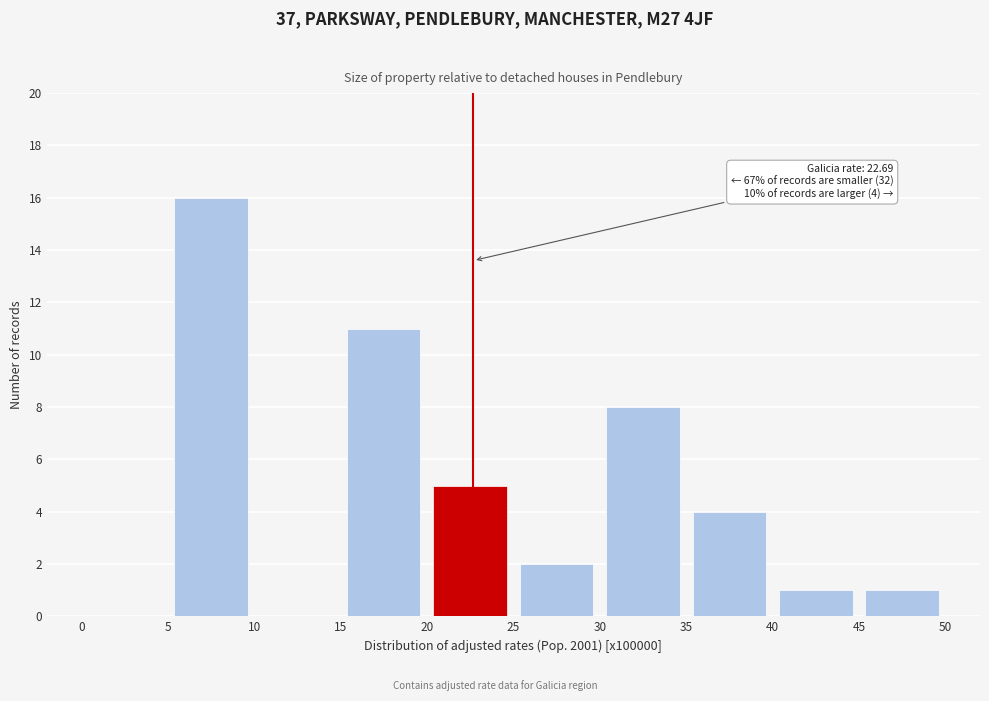

Over which range of the x-axis is the bar tallest?

5 to 10